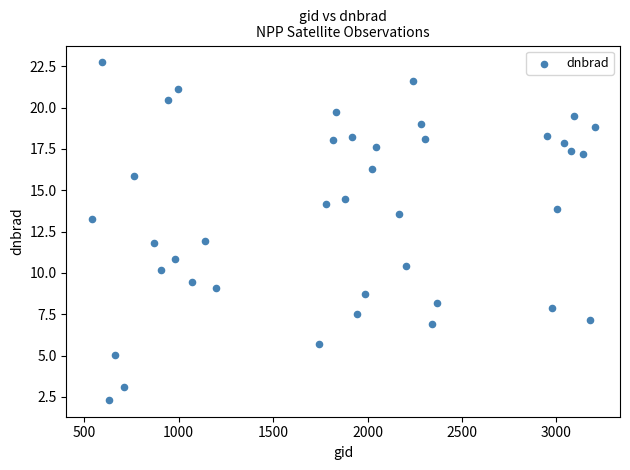

What is the range of X values (max minus min)?

2664.0